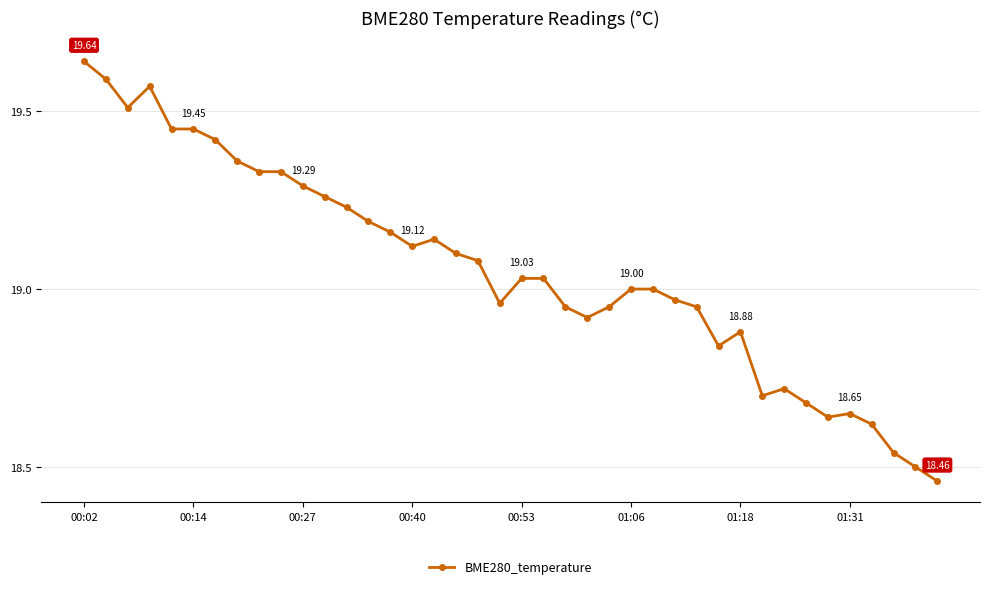

What is the sum of all values?

762.2